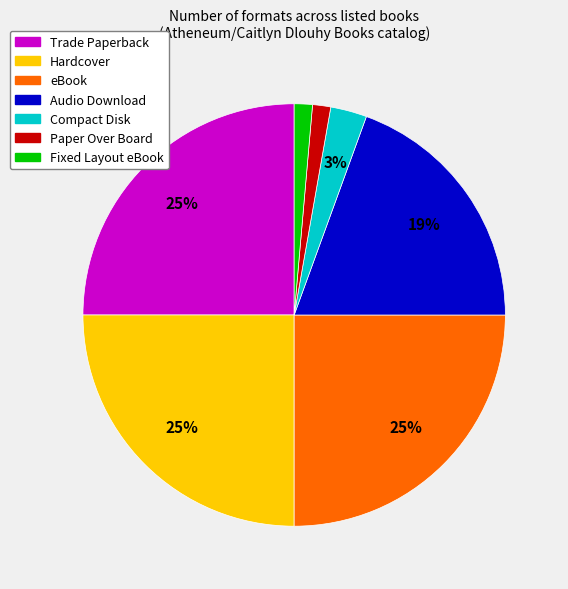

How many segments does this pie chart have?

7